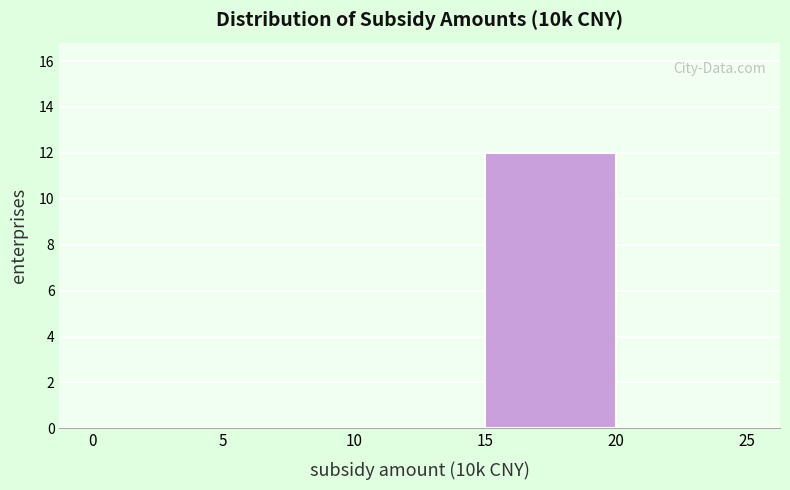

Reading left to right, transcribe this chart: for each bar, give the range it covers on the x-axis and its height. The values are not printed on the chart, so give them approximately, as read against the axis.

0 to 5: 0
5 to 10: 0
10 to 15: 0
15 to 20: 12
20 to 25: 0